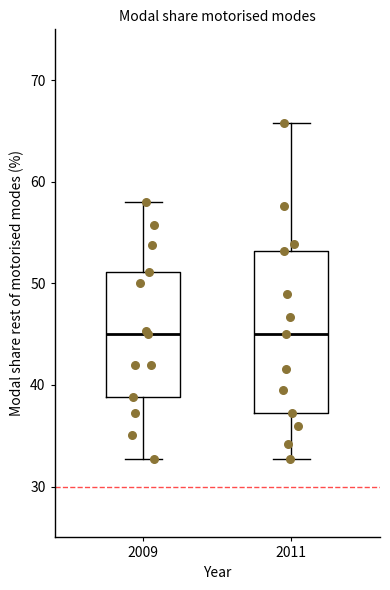

Reading left to right, transcribe this box plot: for each box, give where its median line is, the range the box spans, and where its two whiskers end, as read against the y-axis. The values are not printed on the chart, so give them approximately, as read against the axis.

2009: median 45, box 39 to 51, whiskers 33 to 58
2011: median 45, box 37 to 53, whiskers 33 to 66